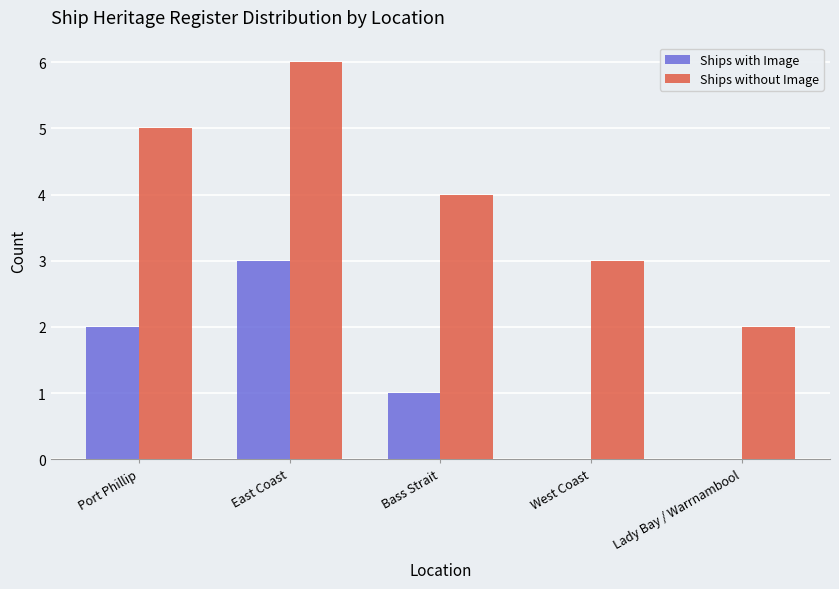

What is the sum of all Ships without Image values?

20